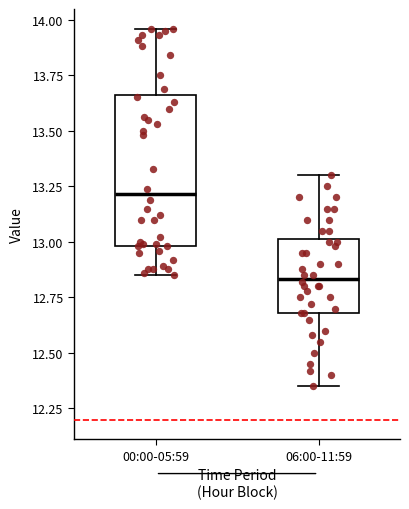

Which box's median line is the highest?

00:00-05:59